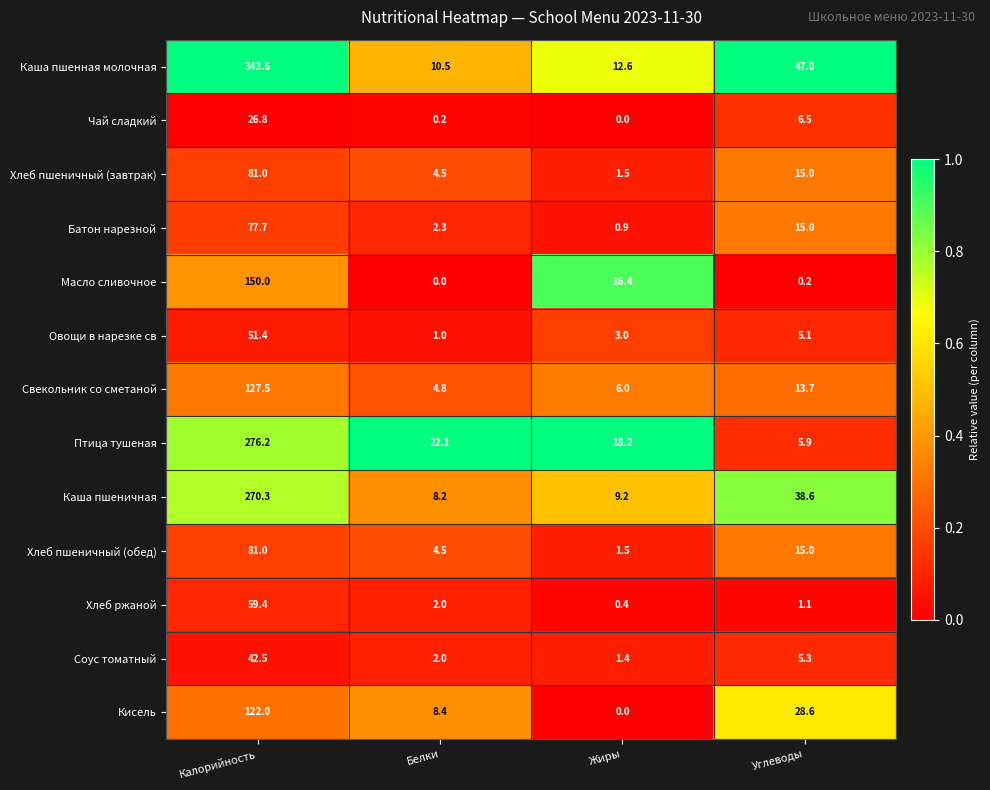

The Свекольник со сметаной series shows 13.7 at Углеводы. True or false?

True